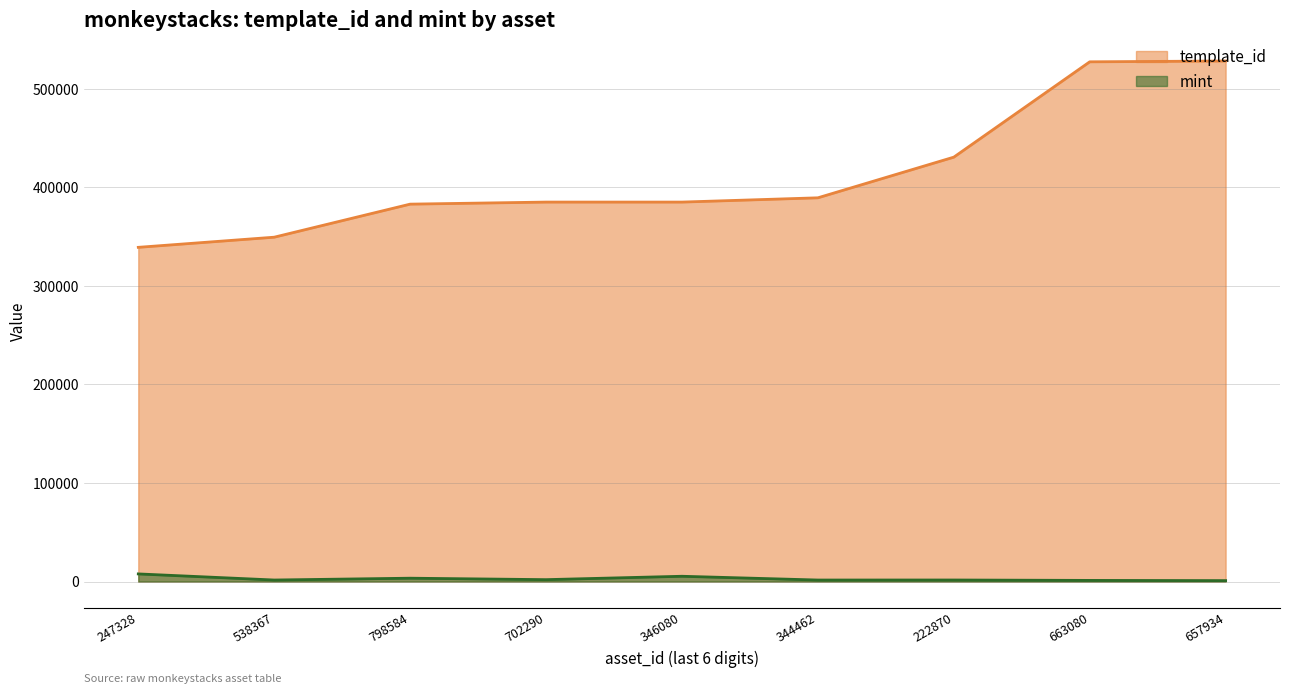

What is the total value across all series at 346080?

390510